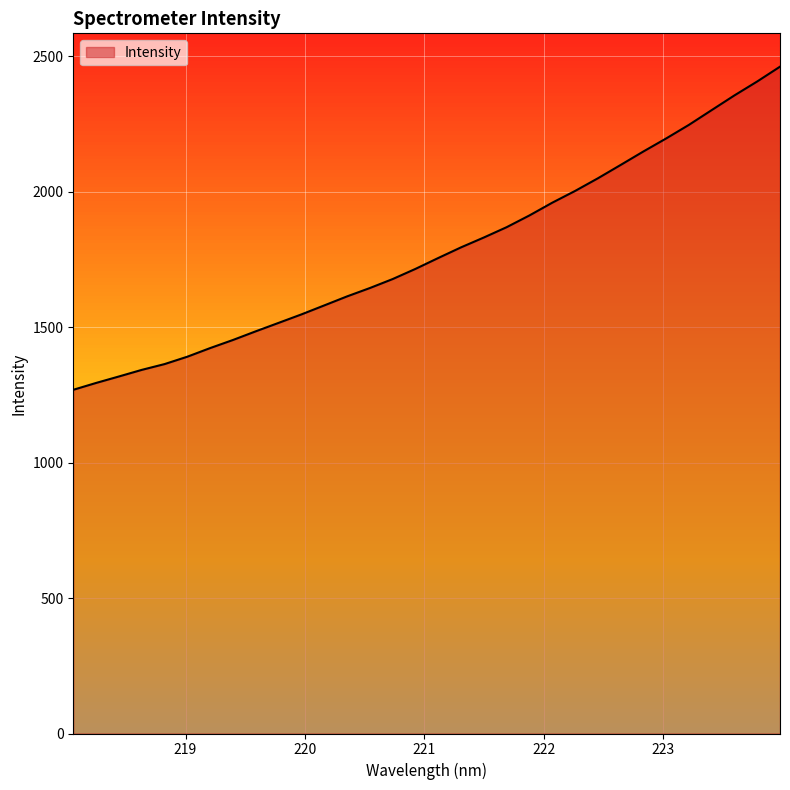

What is the smallest value displayed?

1268.7